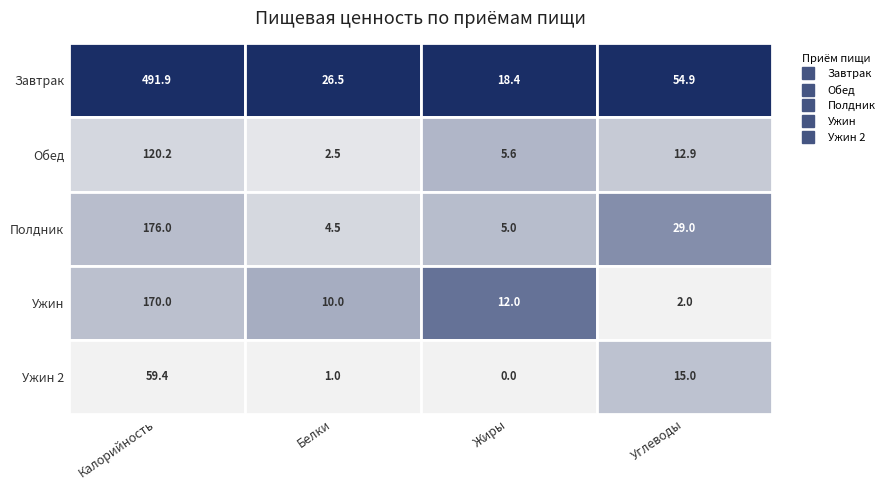

Count the number of categories in the chart.

4